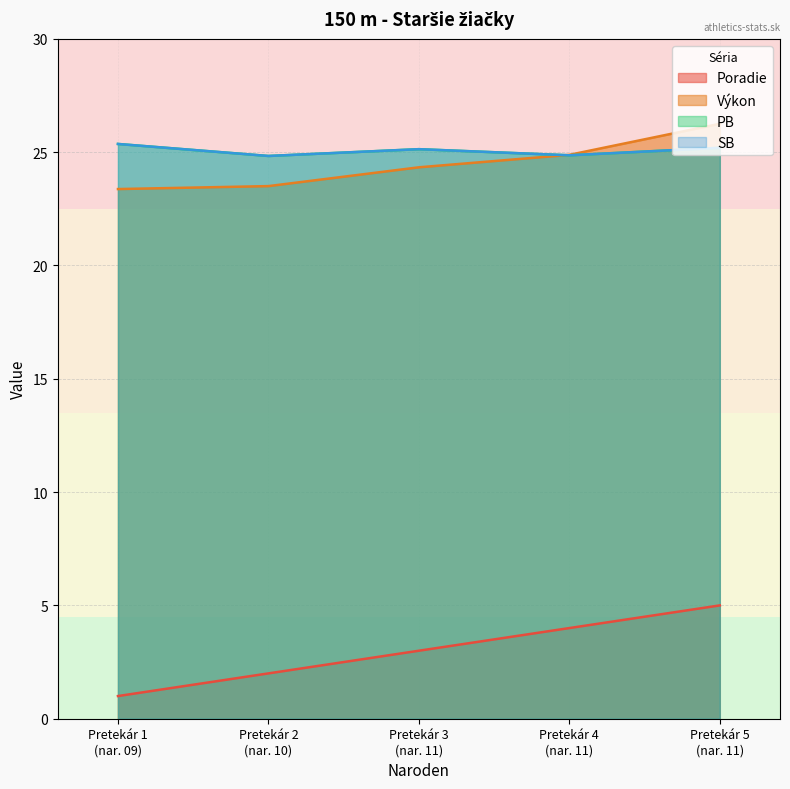

In SB, how many points are higher than both neighbors (excluding endpoints)?

1